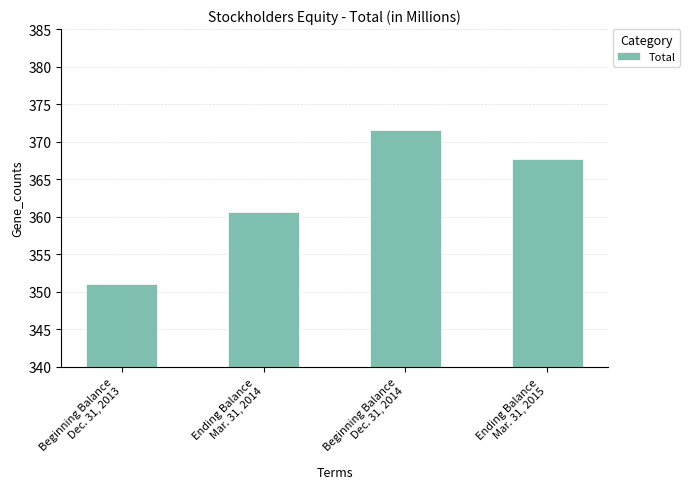

Which label corresponds to the smallest value in the chart?

Beginning Balance
Dec. 31, 2013